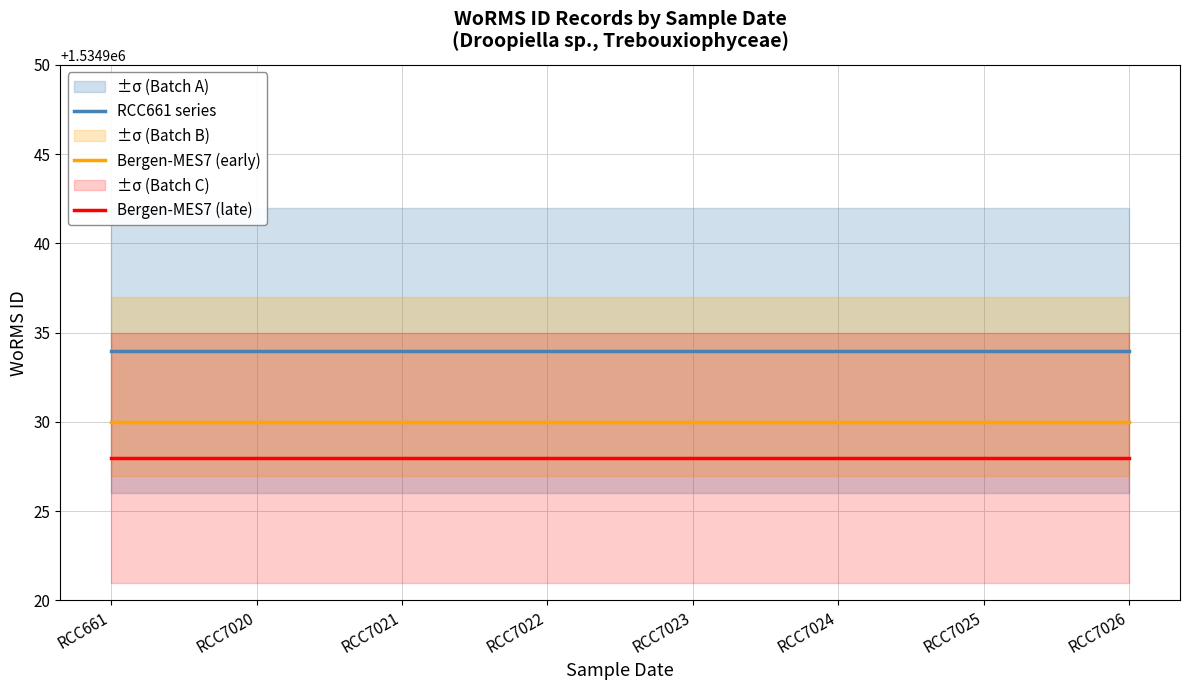

Rank the series by their average value, from lowest to highest.

Bergen-MES7 (late), Bergen-MES7 (early), RCC661 series